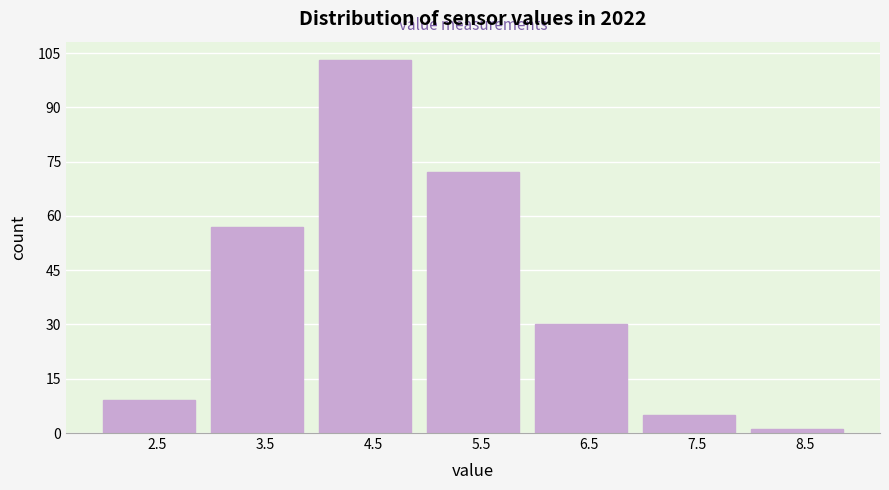

Reading left to right, transcribe all the data shown in this chart.

2.5=9	3.5=57	4.5=103	5.5=72	6.5=30	7.5=5	8.5=1